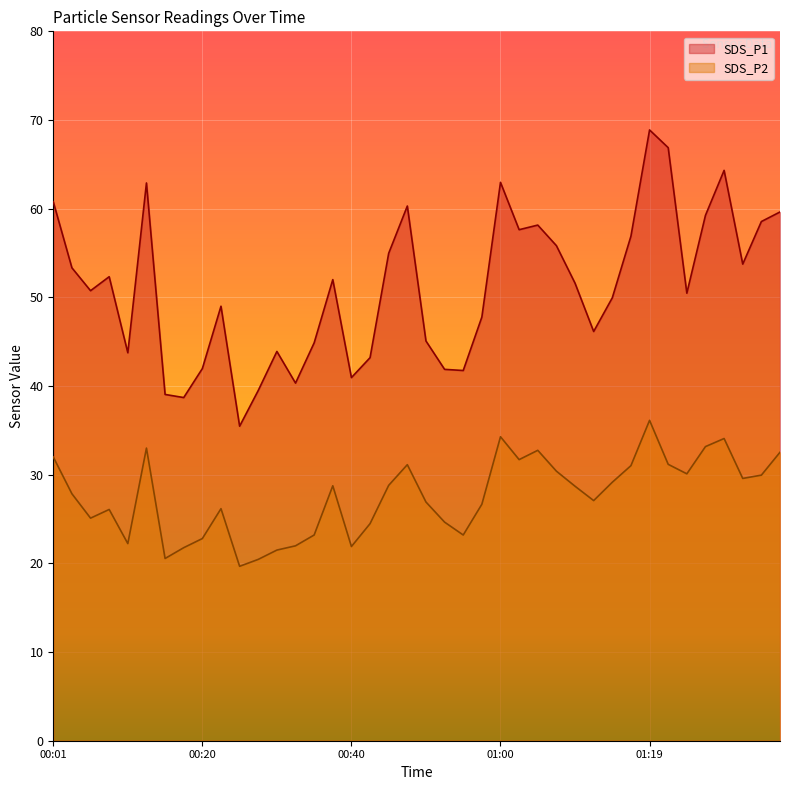

True or false: SDS_P2 has more than 0 points higher than both neighbors.

True